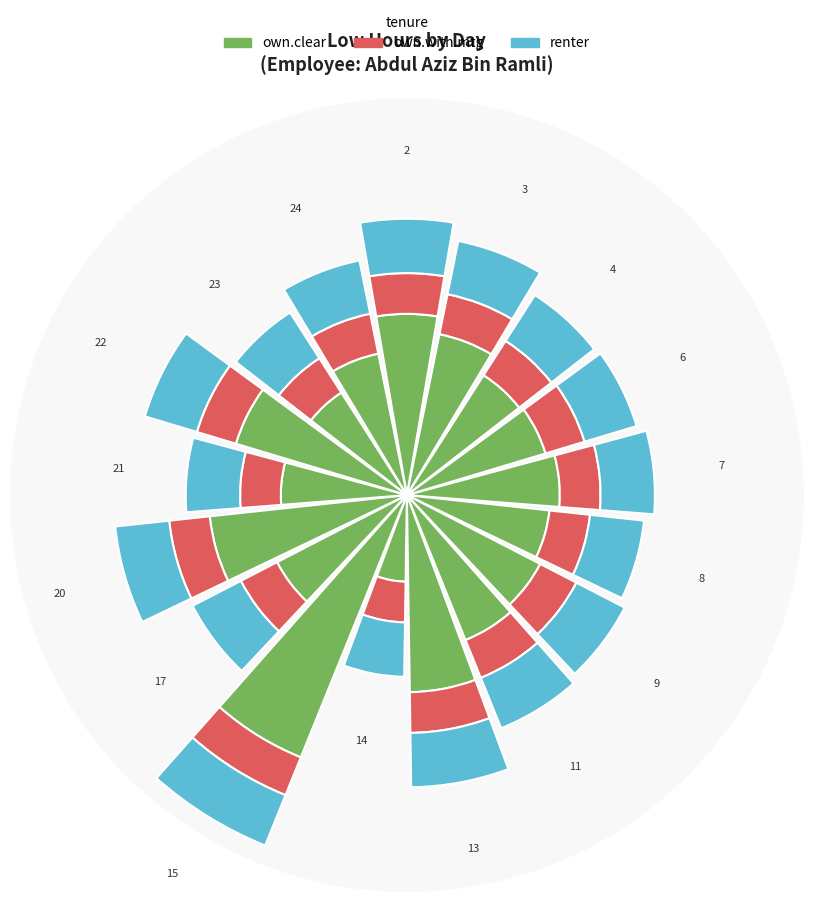

Which slice is the largest?

15